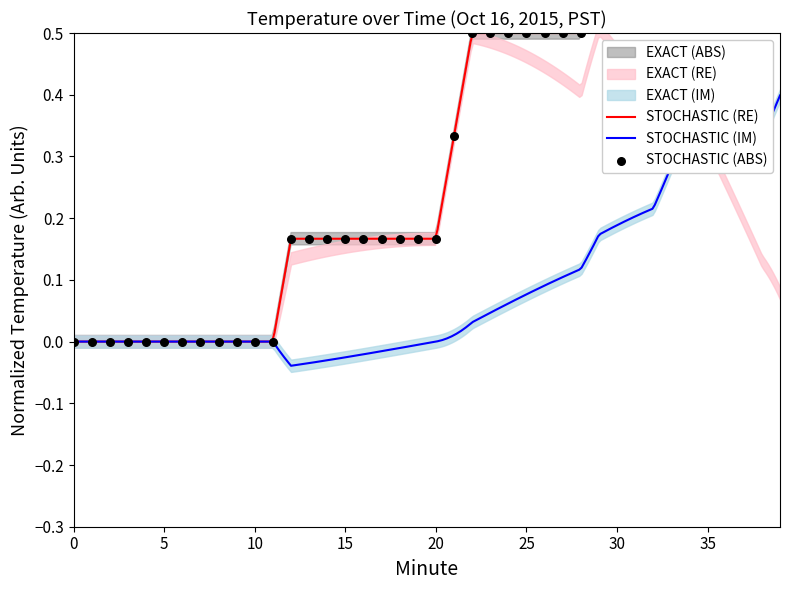

What is the change in value from 16 to 25?

+0.3